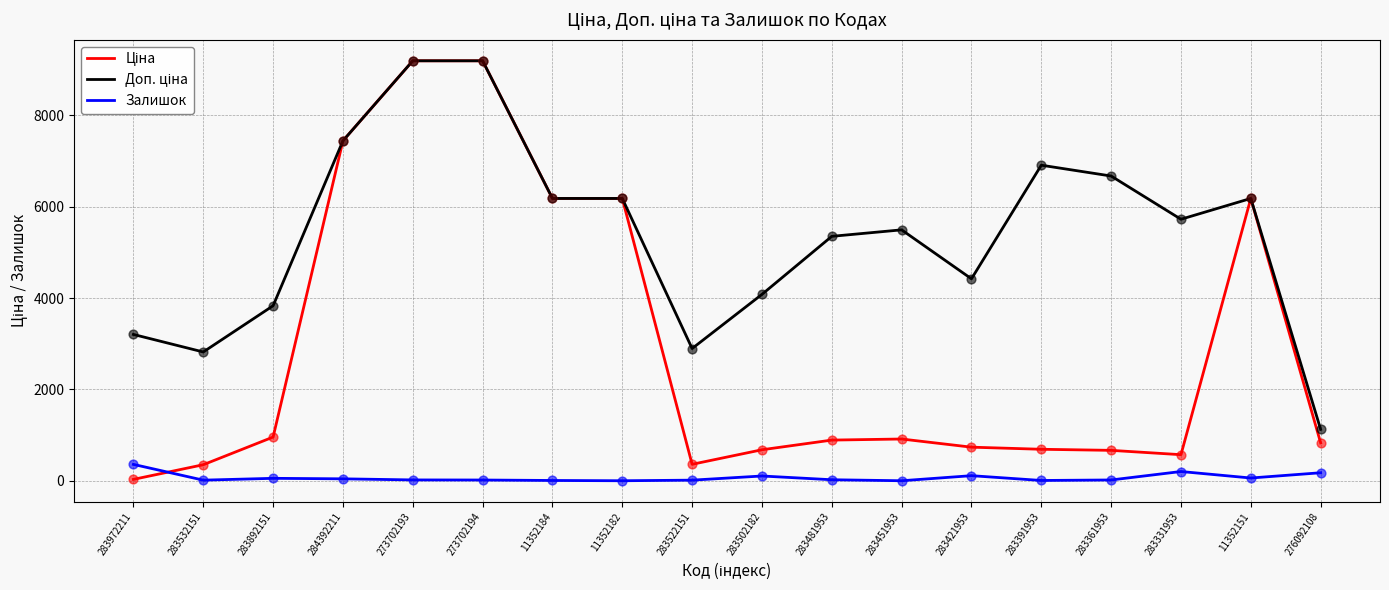

At how many categories does at least one series exceed 3357?

14